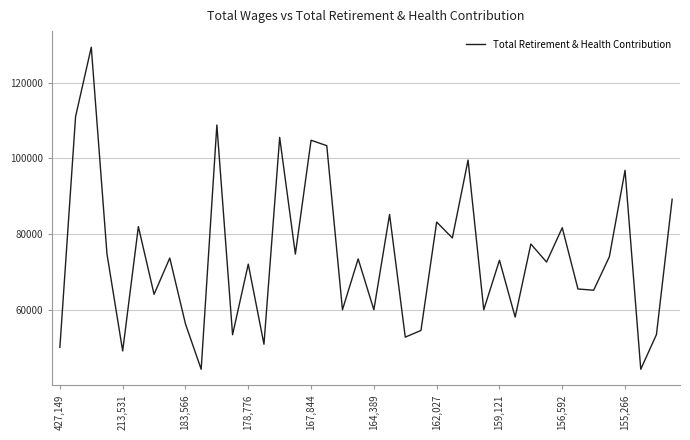

What is the greatest value displayed?

129428